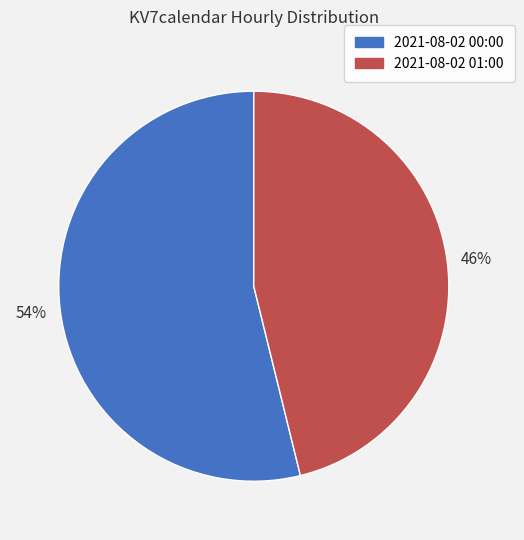

To the nearest percent, what is the combined percentage of 2021-08-02 01:00 and 2021-08-02 00:00?

100%